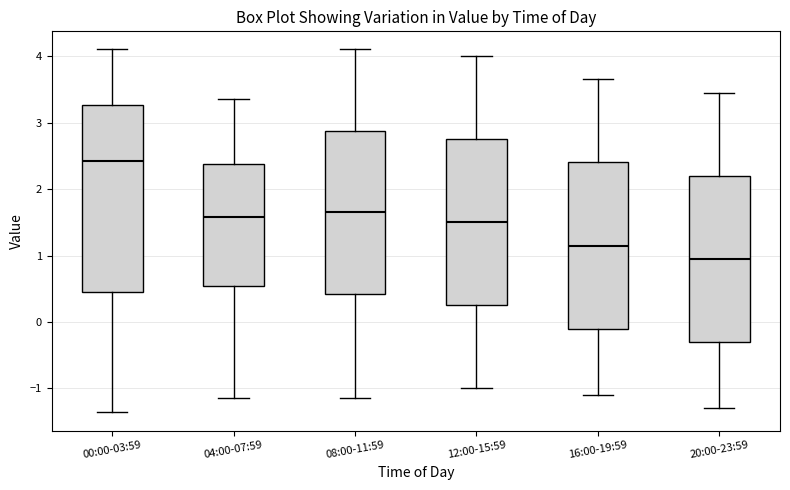

Where is the upper edge of the box for 00:00-03:59 on the y-axis? The values are not printed on the chart, so give them approximately, as read against the axis.

3.3